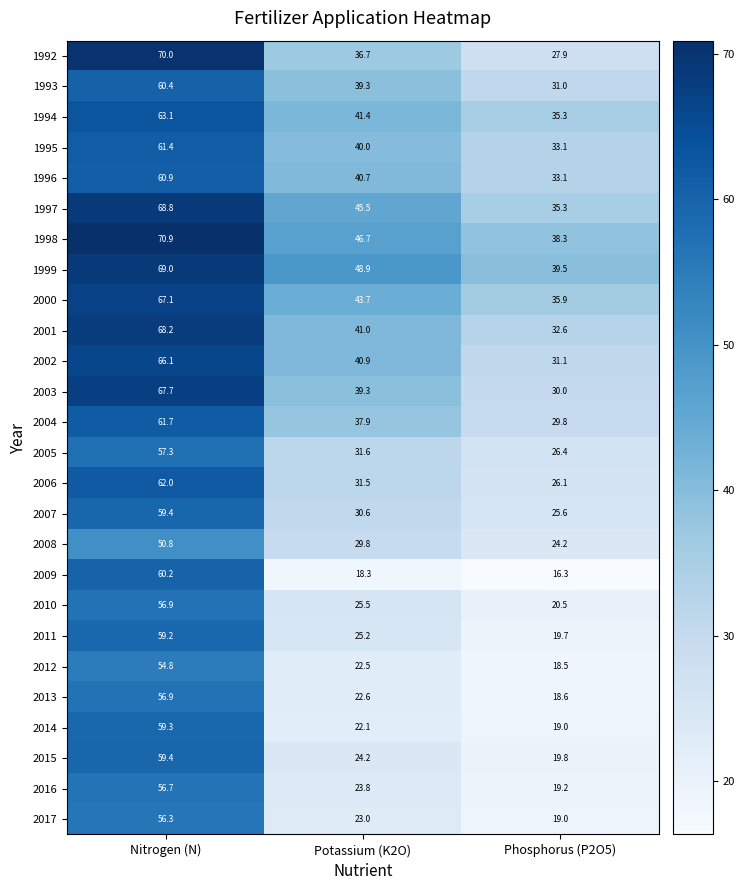

How many series are shown in this chart?

26